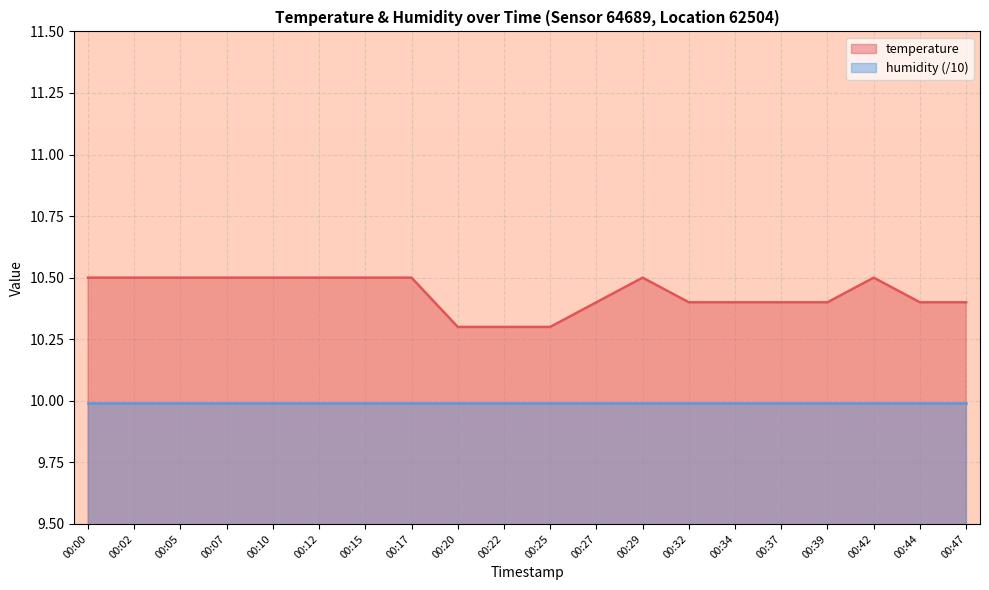

What is the value of the 17th point from the left?

10.4